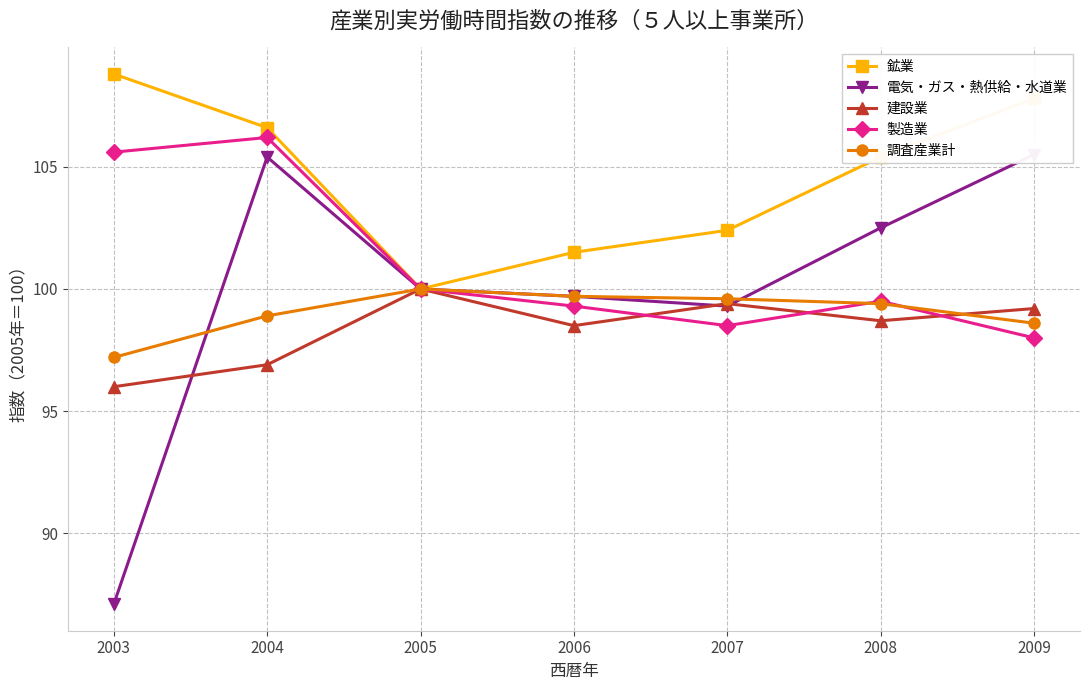

What is the sum of the 建設業 values at 2005 and 2006?

198.5